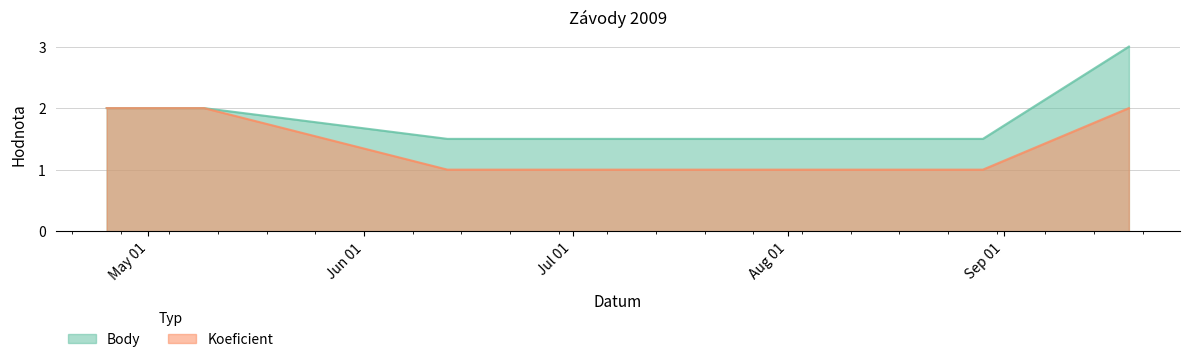

True or false: Koeficient has a value of 1.0 at 2009-08-29.

True